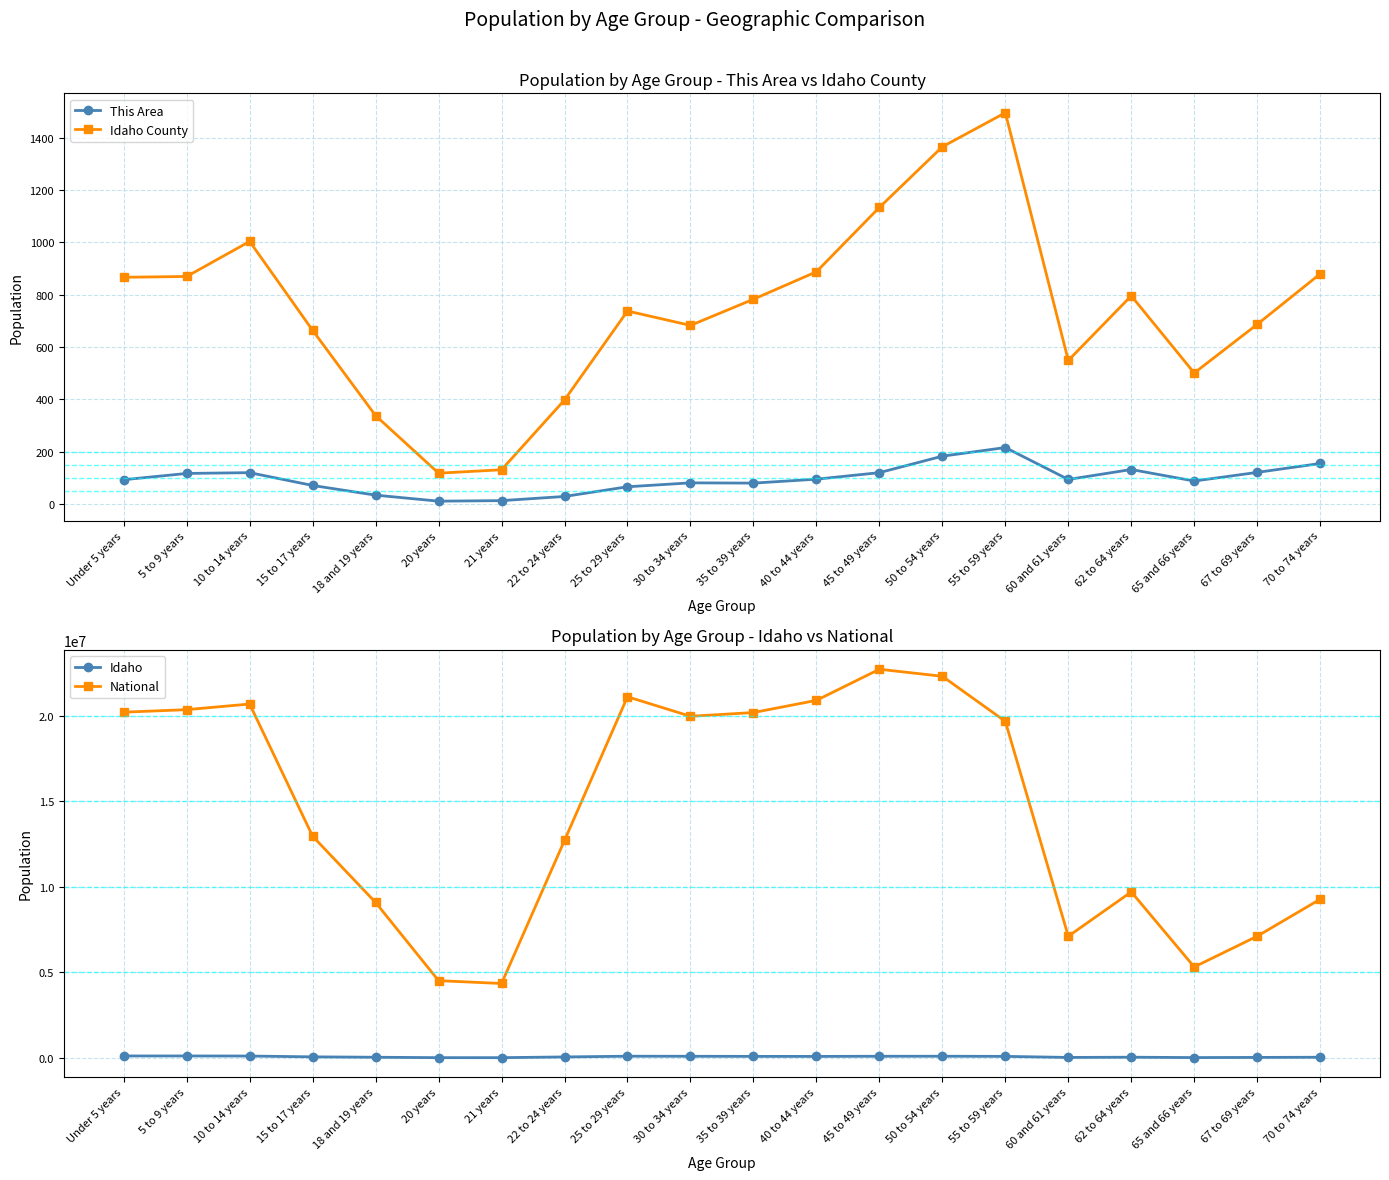

What is the highest value of the This Area series?

216